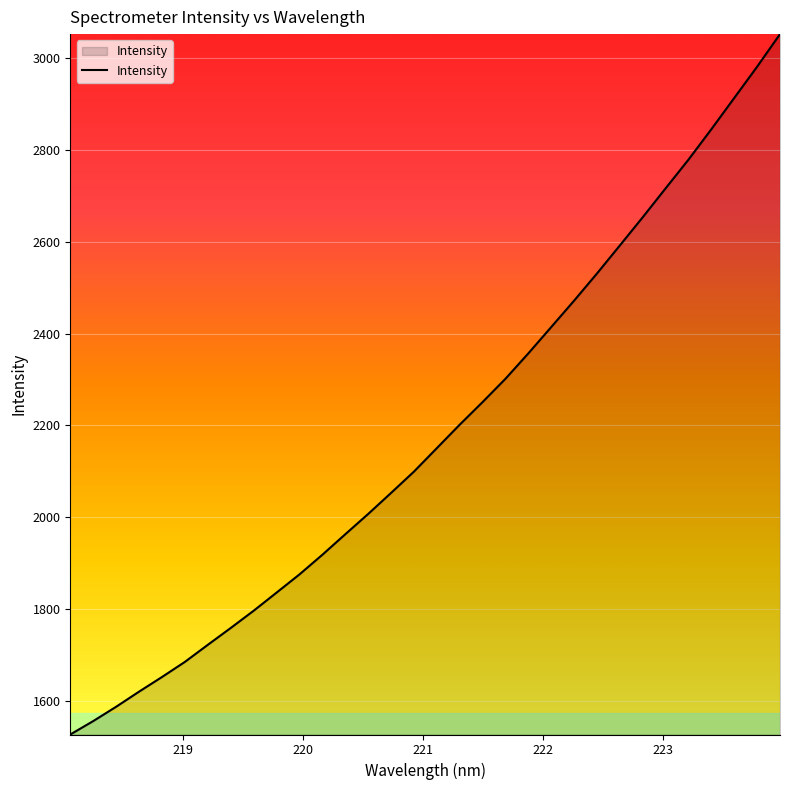

What is the difference between the maximum and minimum values?

1523.3